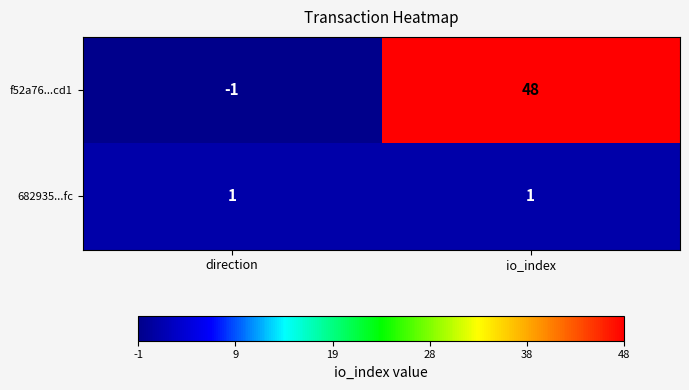

Is the value of 682935...fc at io_index greater than the value of f52a76...cd1 at direction?

Yes